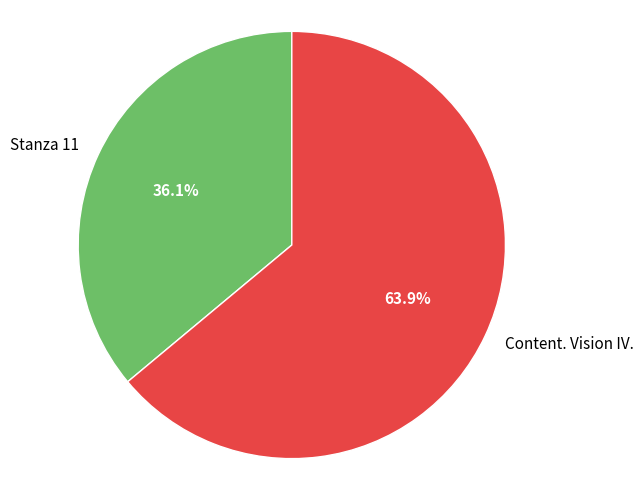

Does Content. Vision IV. account for over 50% of the chart?

Yes